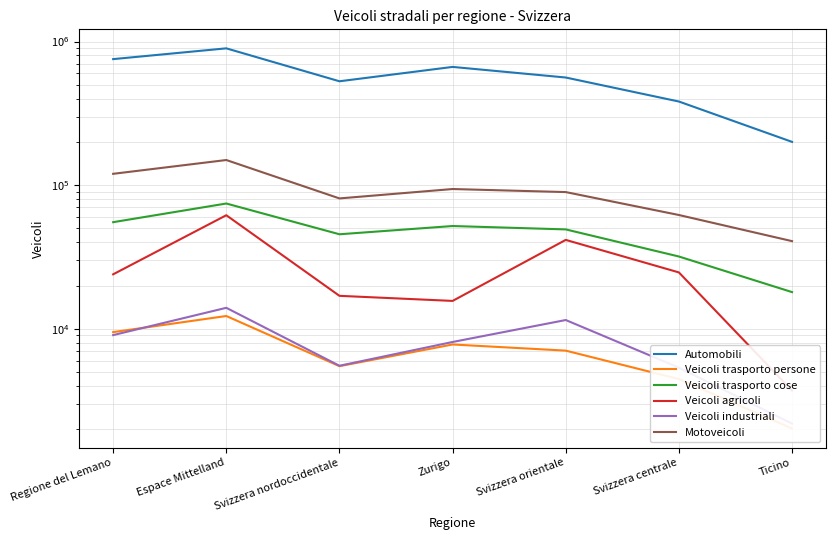

Reading left to right, list all the values displayed in this chart.

Automobili: 754417	896693	528810	665751	561657	382235	200122
Veicoli trasporto persone: 9475	12269	5489	7772	7042	4465	2020
Veicoli trasporto cose: 55229	74494	45492	51925	49181	31849	17998
Veicoli agricoli: 23938	61729	16954	15627	41573	24676	3711
Veicoli industriali: 9031	13991	5525	8089	11503	5362	2185
Motoveicoli: 119924	149611	80836	93970	89485	61959	40749